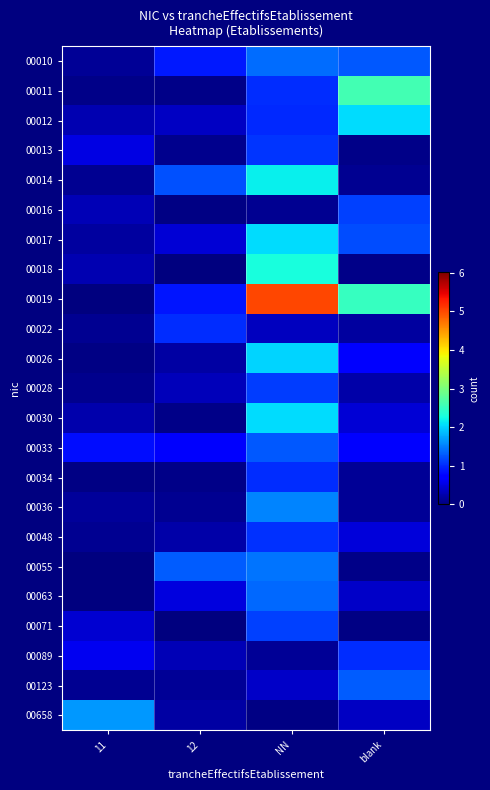

Between NN and blank, which series saw the biggest shift?

00019